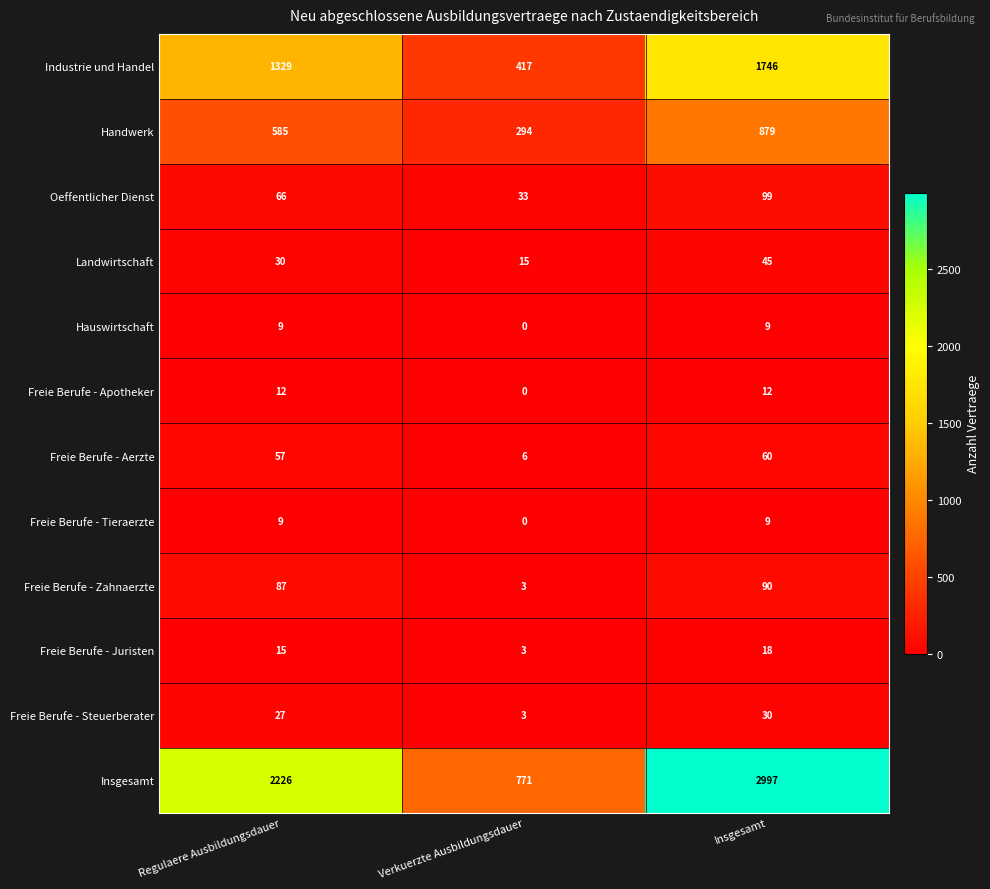

Count the number of data series in this chart.

12